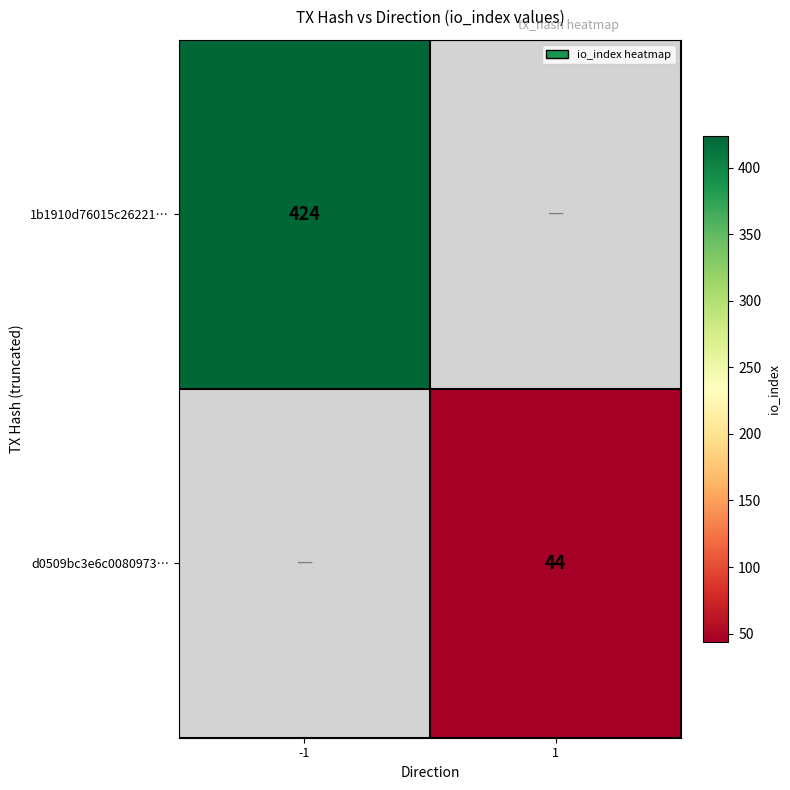

Is the value of d0509bc3e6c0080973… at 1 greater than the value of 1b1910d76015c26221… at -1?

No